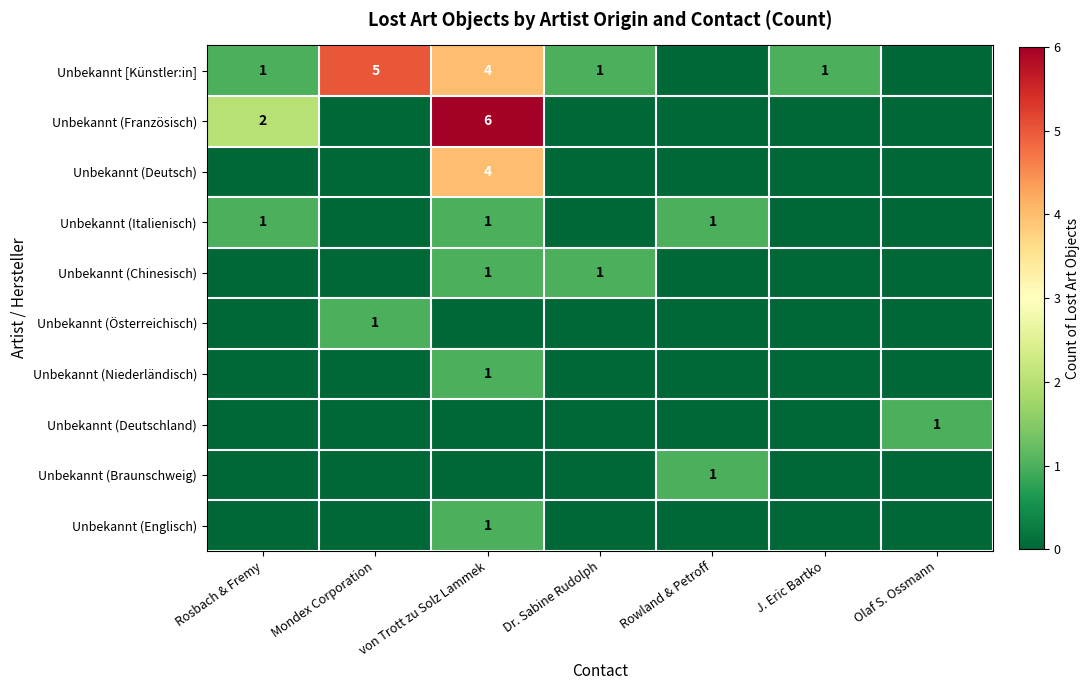

True or false: Unbekannt [Künstler:in] has a value of 1 at Mondex Corporation.

False